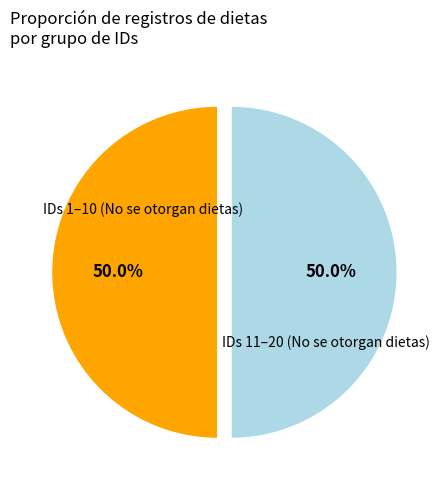

How many segments does this pie chart have?

2